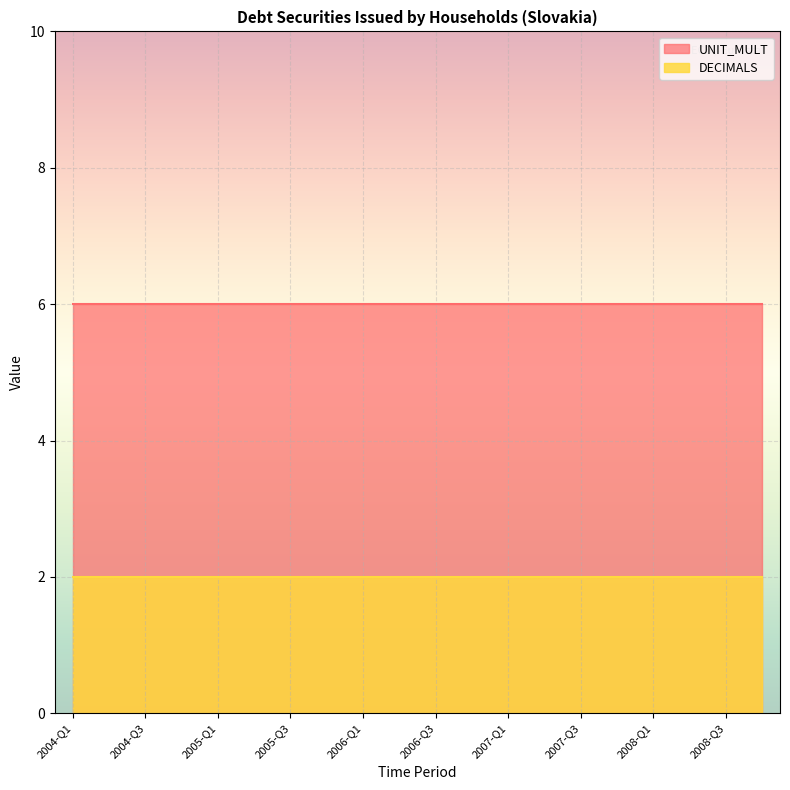

Reading right to left, extract all data points from this chart.

DECIMALS: 2	2	2	2	2	2	2	2	2	2	2	2	2	2	2	2	2	2	2	2
UNIT_MULT: 6	6	6	6	6	6	6	6	6	6	6	6	6	6	6	6	6	6	6	6